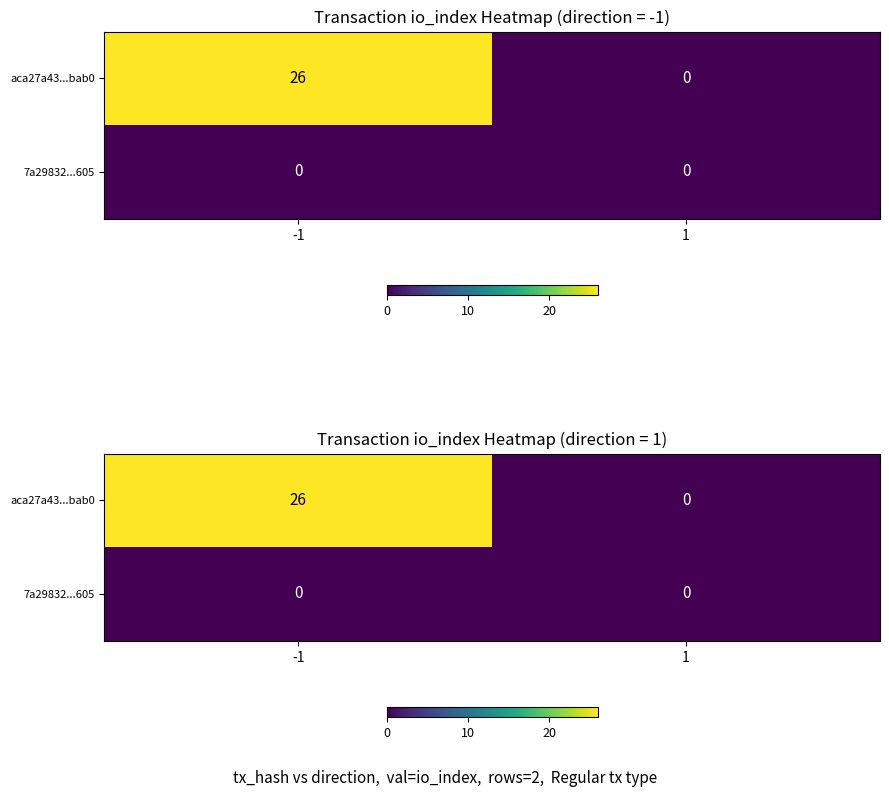

At -1, list the series in order from largest to smallest.

aca27a43...bab0, 7a29832...605